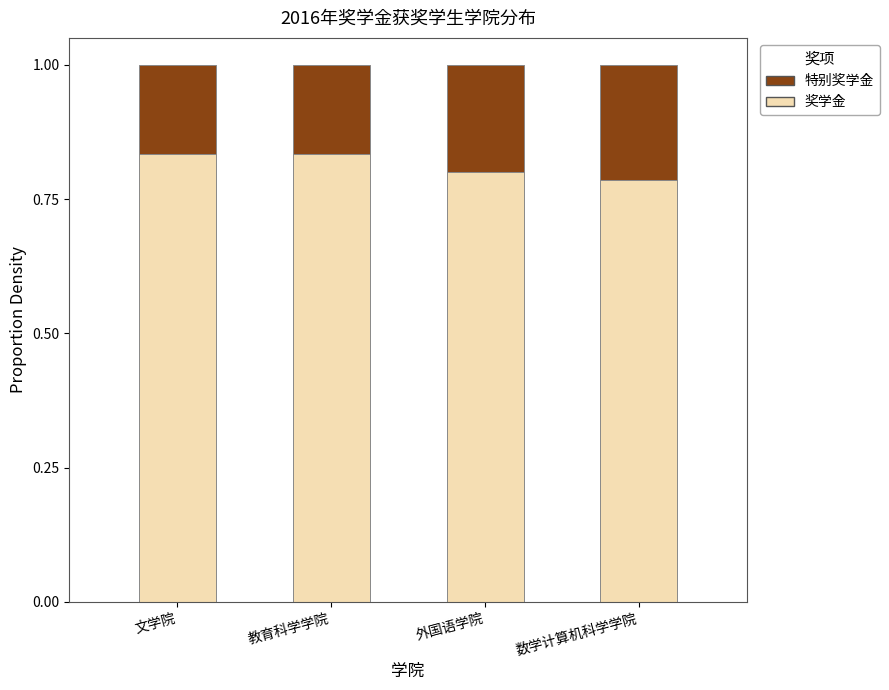

Does the chart contain stacked bars?

Yes